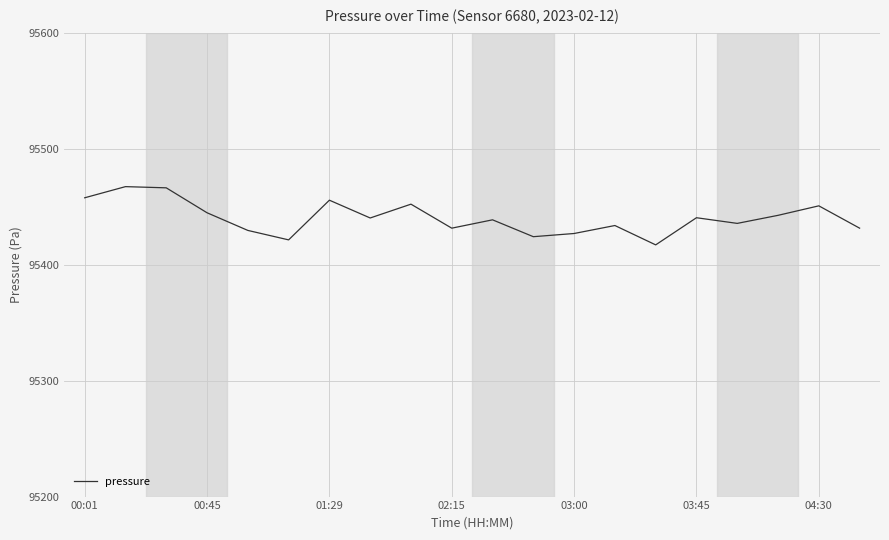

How many categories are shown in the chart?

20